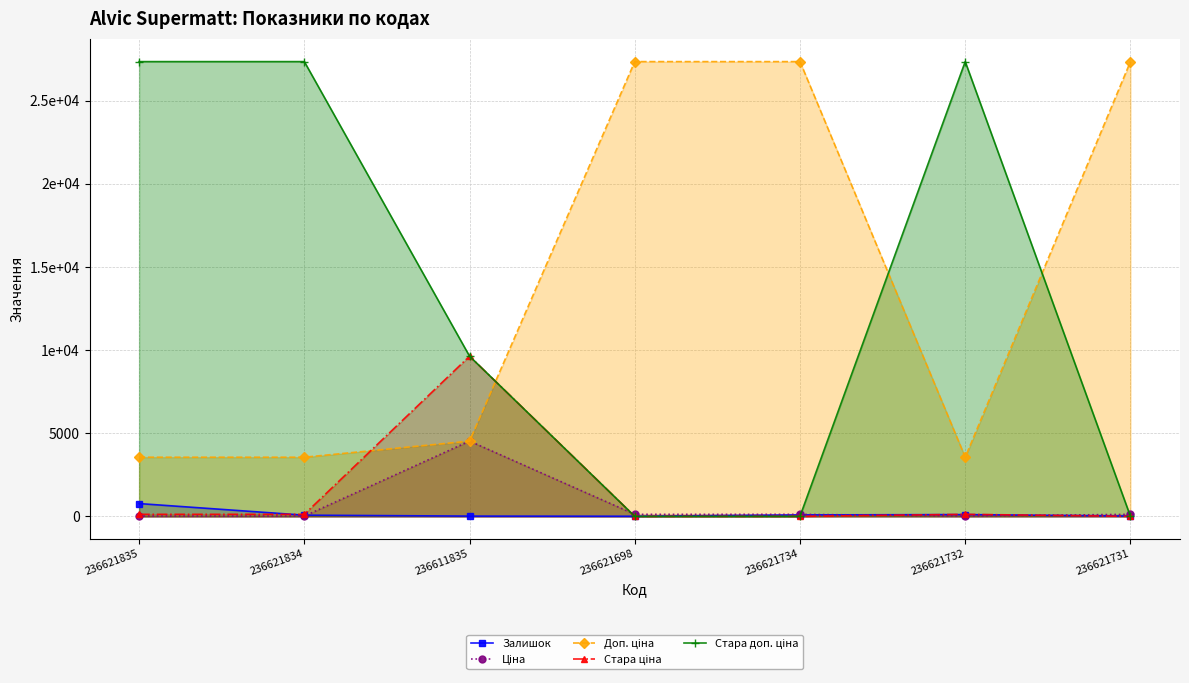

What is the value of the Ціна point at the 2nd from the left?

15.8